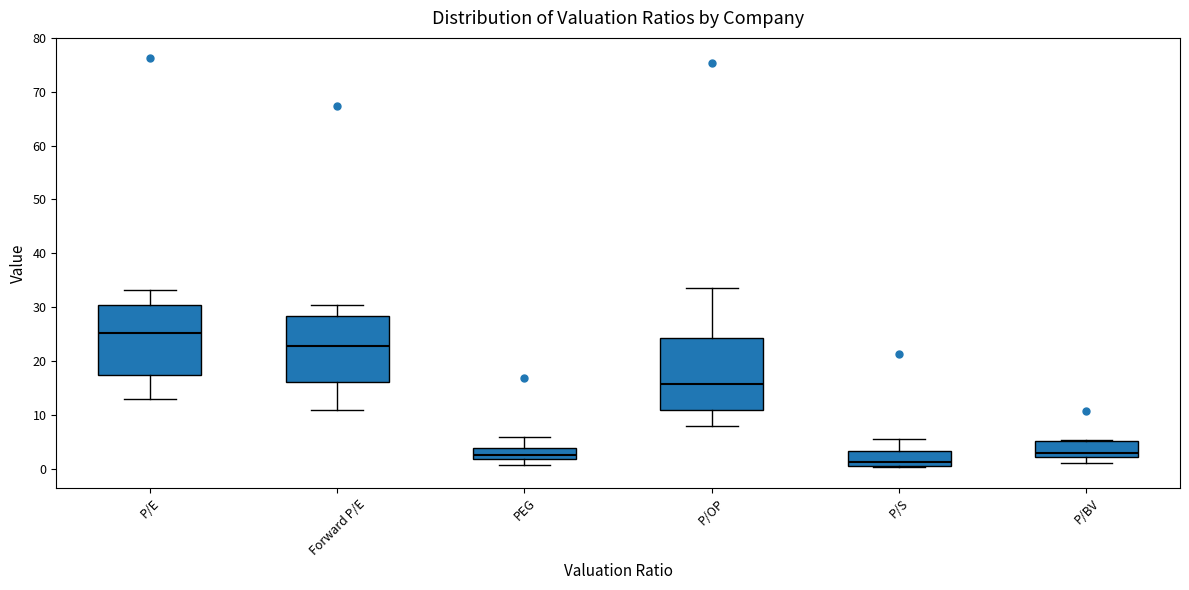

Which box's median line is the lowest?

P/S